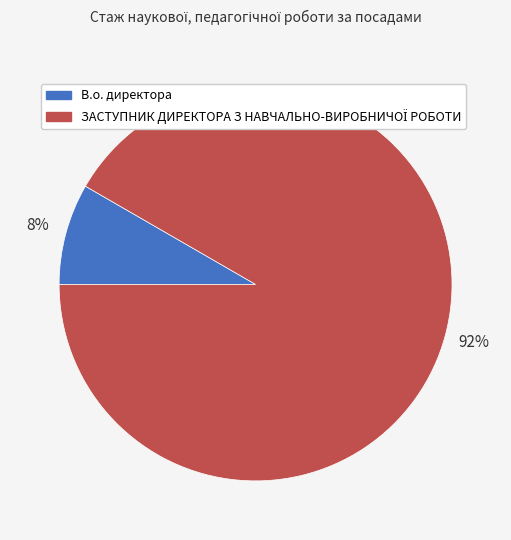

Which category has the smallest portion of the pie?

В.о. директора